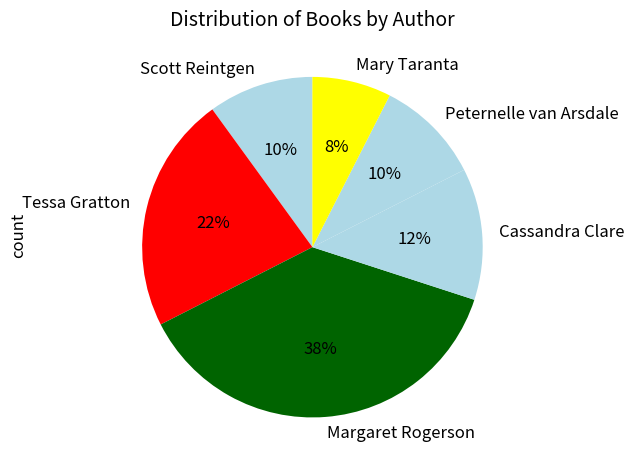

Is there a majority slice in this chart?

No